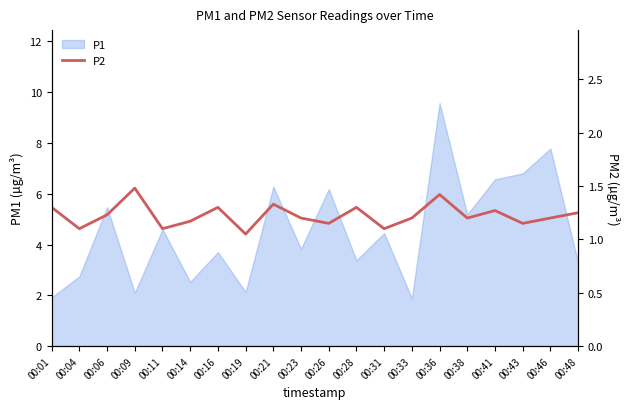

Which label corresponds to the smallest value in the chart?

00:19